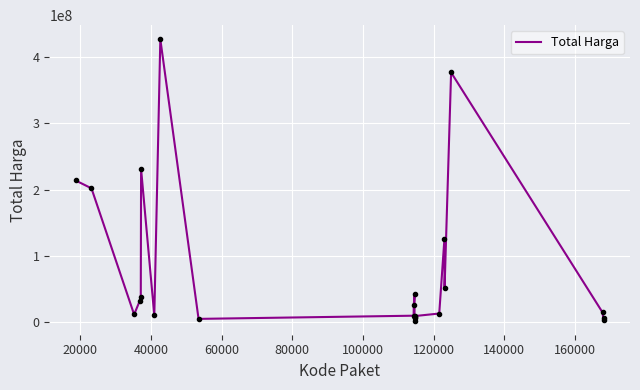

What is the difference between the maximum and minimum values?

424100040